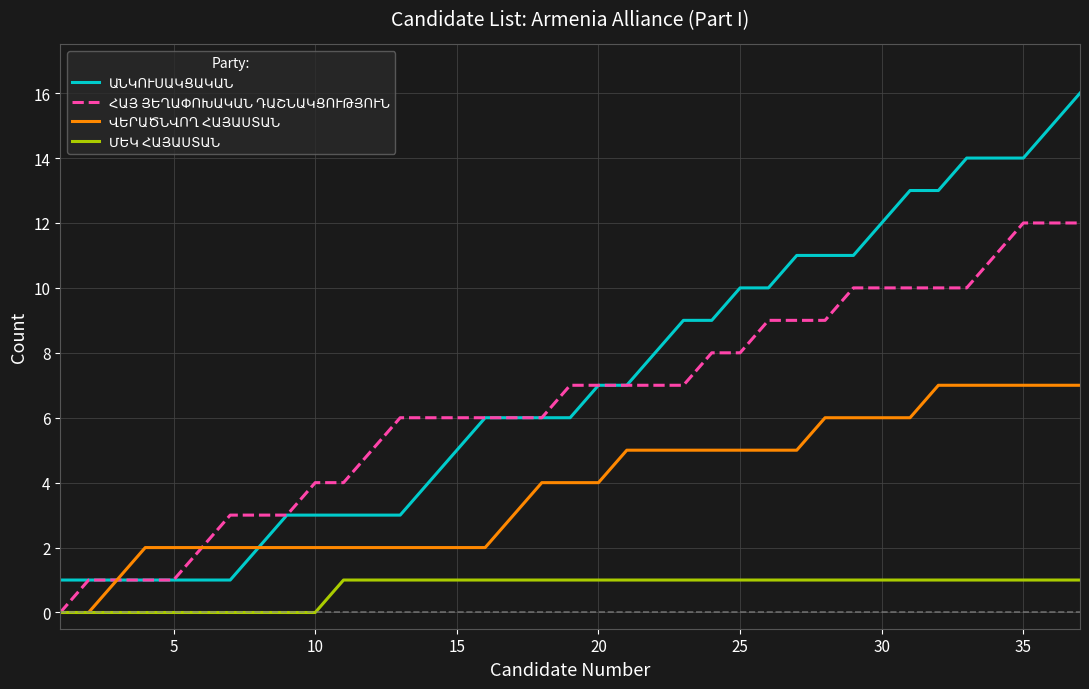

What is the greatest value displayed?

16